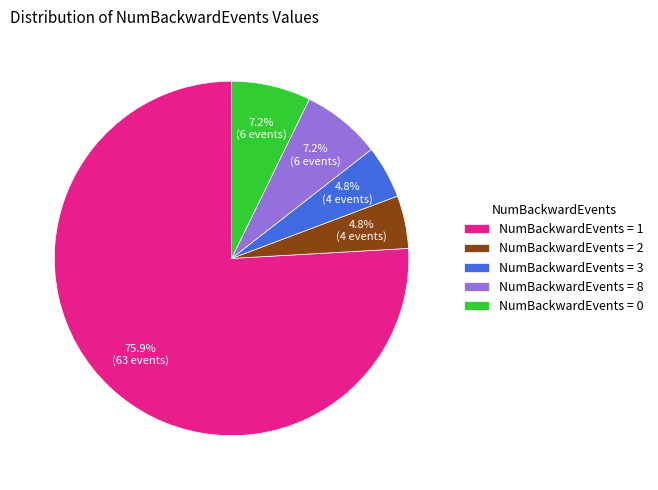

Between NumBackwardEvents = 3 and NumBackwardEvents = 8, which is larger?

NumBackwardEvents = 8